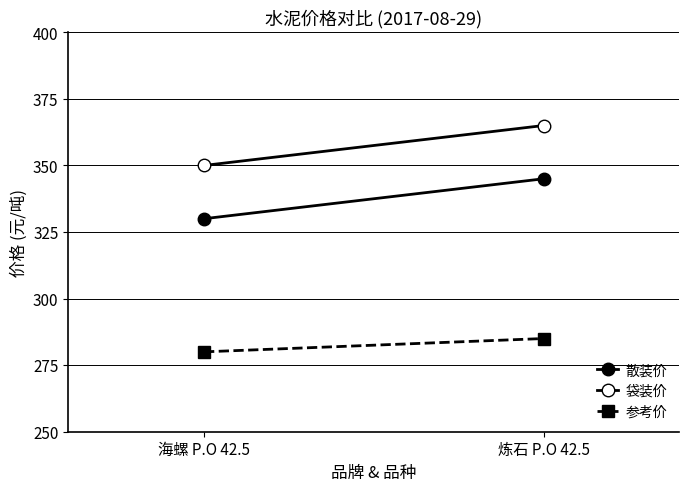

Reading left to right, what are all the values shown in this chart?

散装价: 海螺 P.O 42.5=330	炼石 P.O 42.5=345
袋装价: 海螺 P.O 42.5=350	炼石 P.O 42.5=365
参考价: 海螺 P.O 42.5=280	炼石 P.O 42.5=285